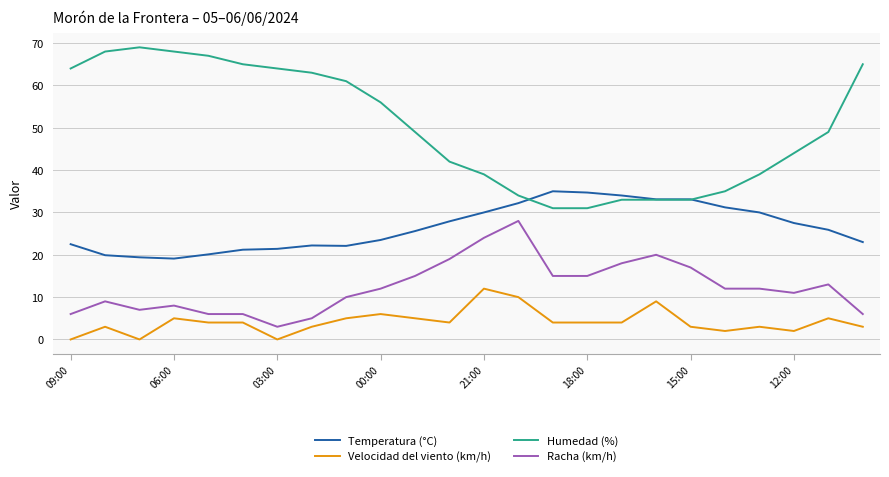

How many lines are shown in the chart?

4